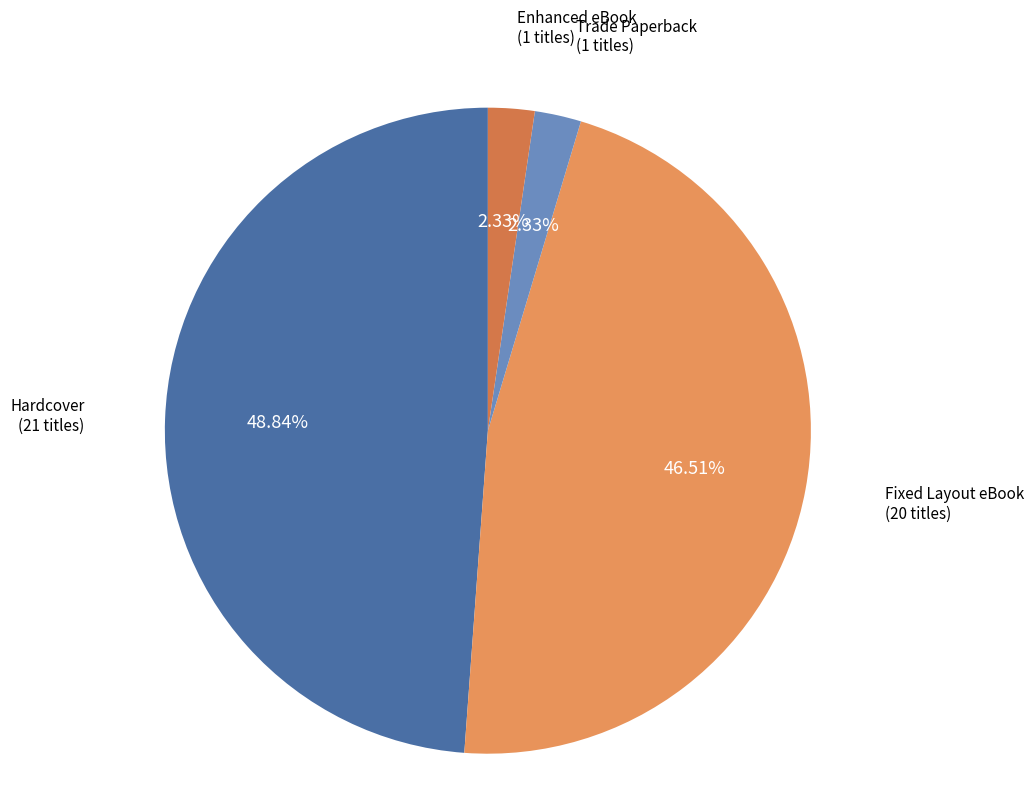

Which category has the biggest portion of the pie?

Hardcover